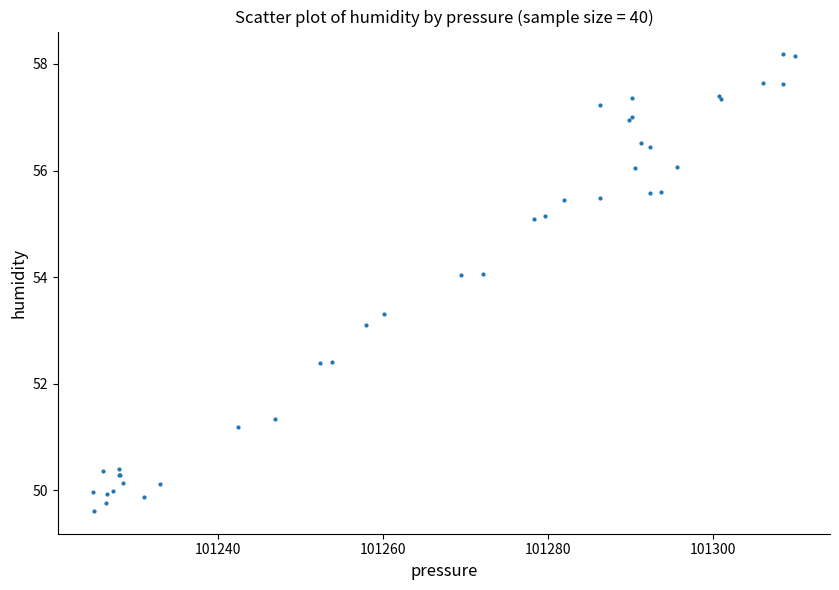

What Y value in the scatter plot is closest to 53?

53.1